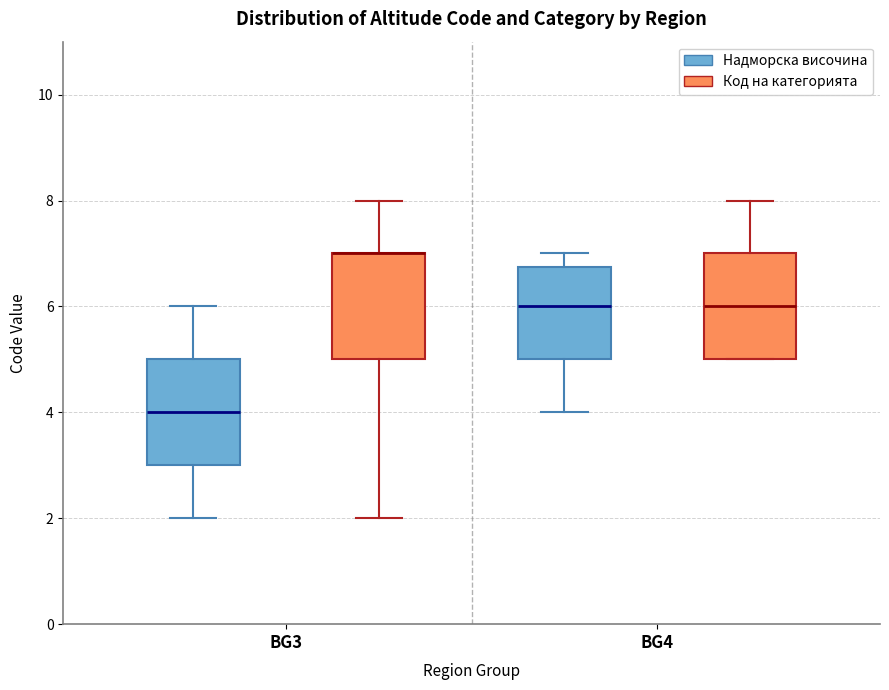

Reading left to right, read every box against the y-axis: the position of its median line, the range the box covers, and the ends of its whiskers. The values are not printed on the chart, so give them approximately, as read against the axis.

BG3 (Надморска височина): median 4.0, box 3.0 to 5.0, whiskers 2.0 to 6.0
BG3 (Код на категорията): median 7.0 (drawn on the box's upper edge), box 5.0 to 7.0, whiskers 2.0 to 8.0
BG4 (Надморска височина): median 6.0, box 5.0 to 6.8, whiskers 4.0 to 7.0
BG4 (Код на категорията): median 6.0, box 5.0 to 7.0, whiskers 5.0 to 8.0